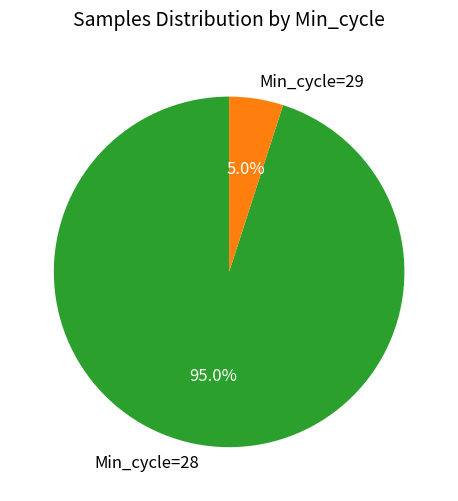

Combined, do Min_cycle=29 and Min_cycle=28 account for over 50%?

Yes